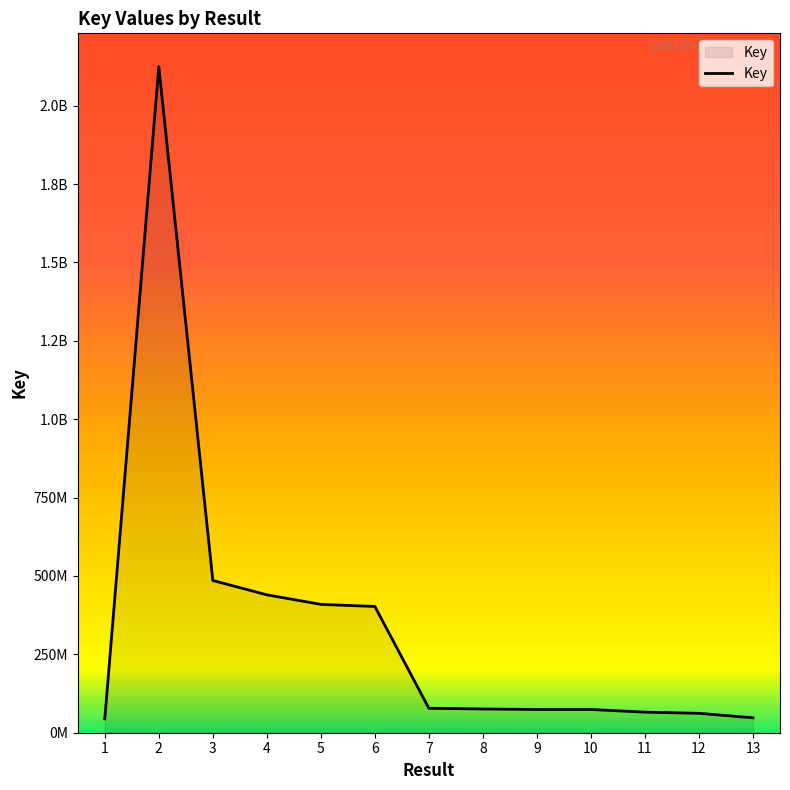

Where does the data first go above 75769628?

2